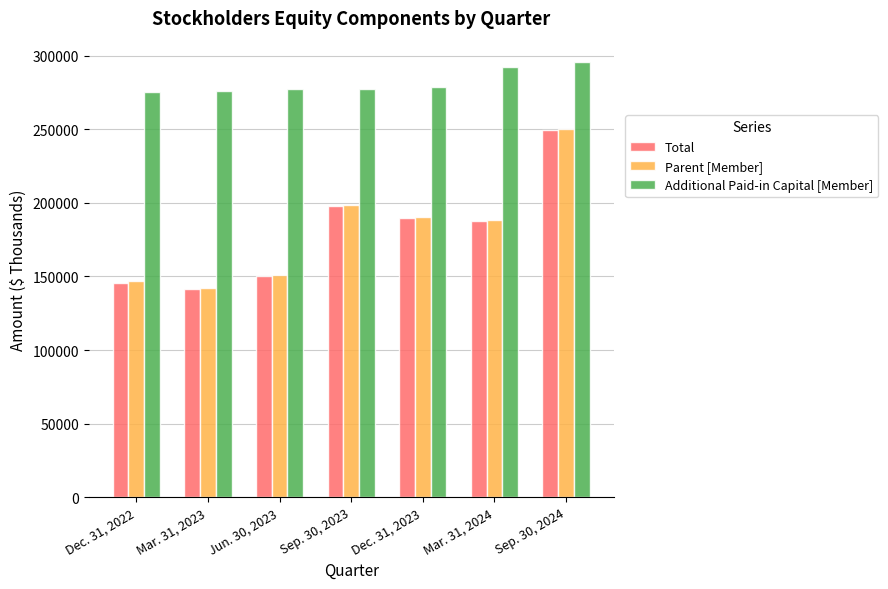

How many categories are shown in the chart?

7